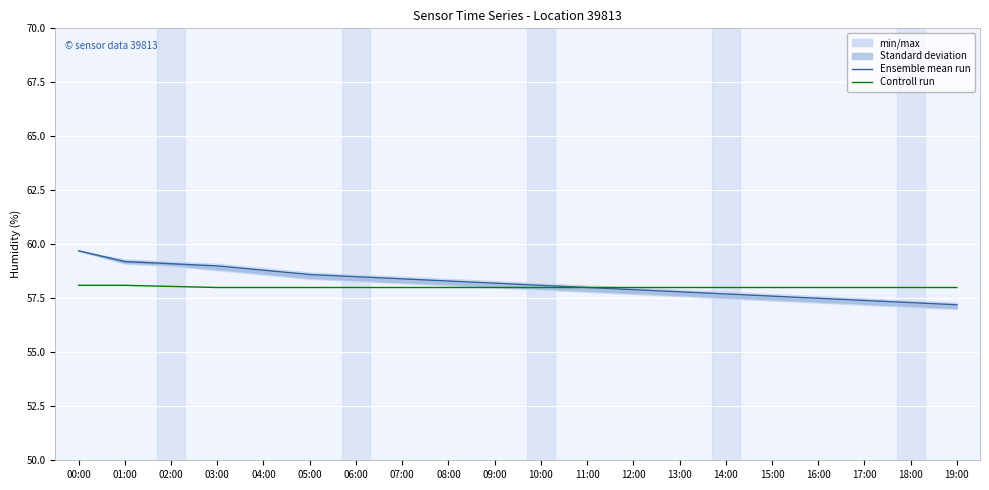

At 00:00, list the series in order from smallest to largest.

Controll run, Ensemble mean run